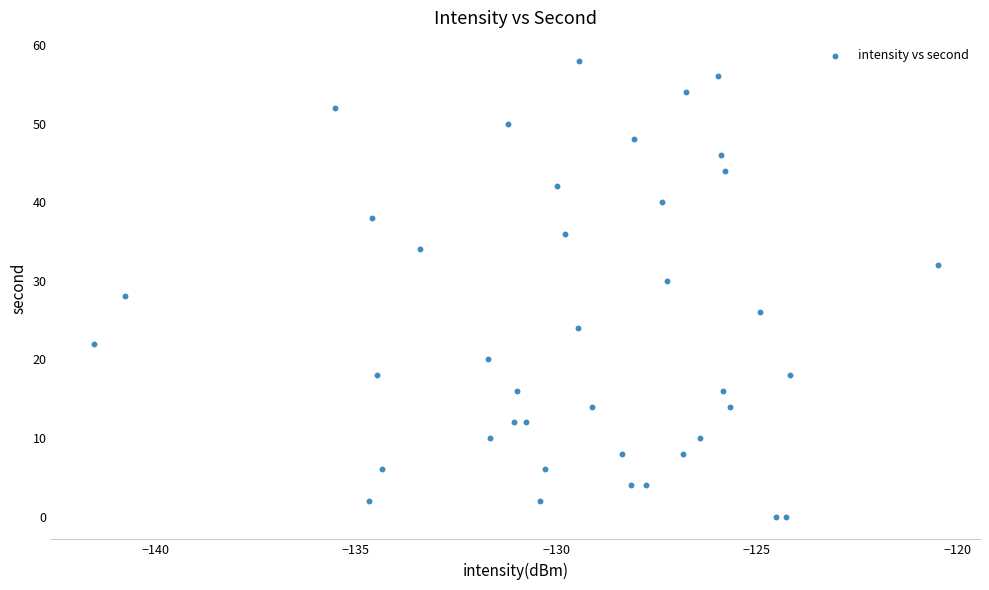

Count the number of points in this scatter plot.

40